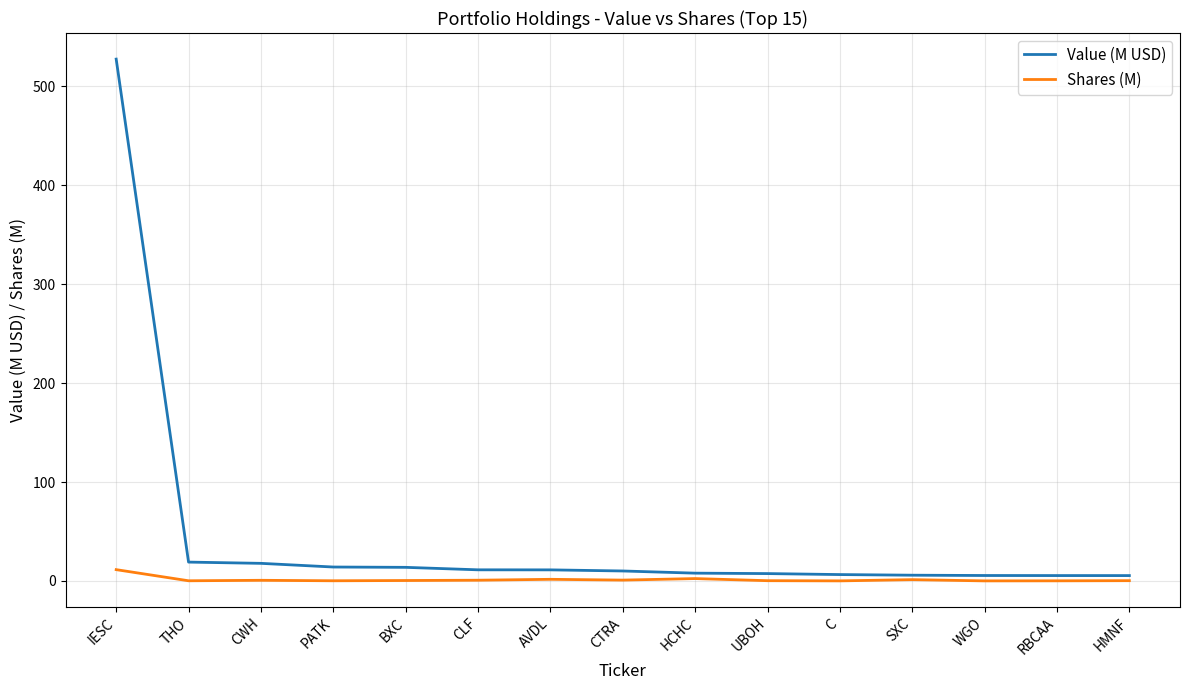

Which series has the largest total across all categories?

Value (M USD)